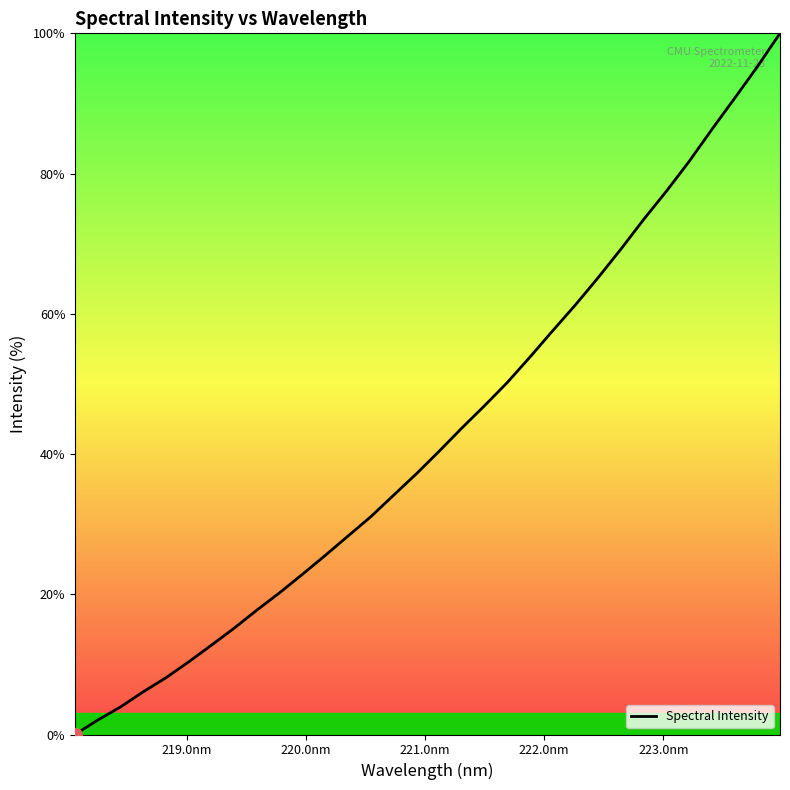

What is the difference between the maximum and minimum values?

100.0